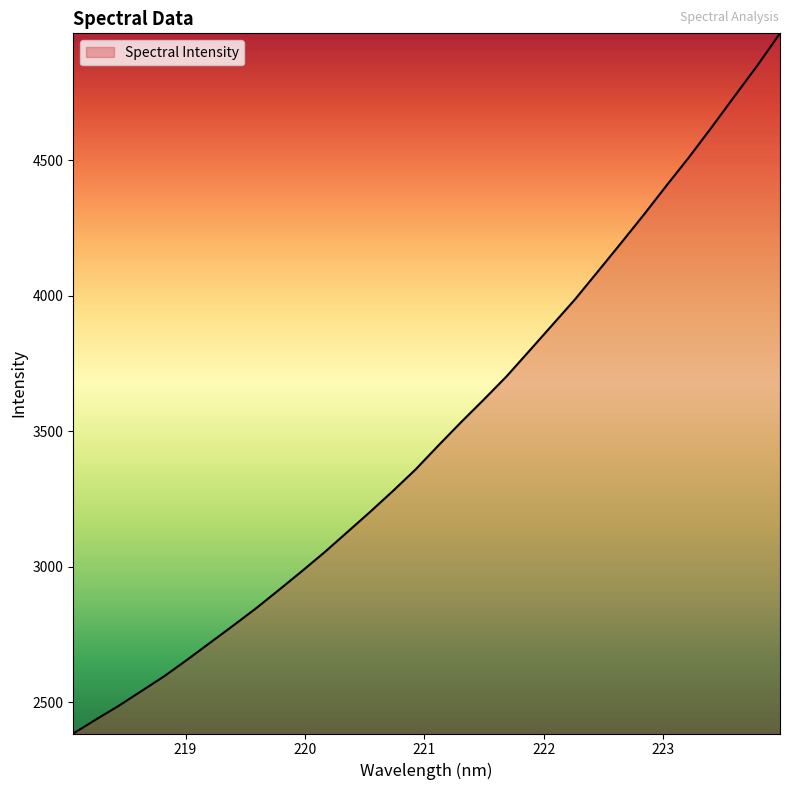

What is the smallest value displayed?

2384.2